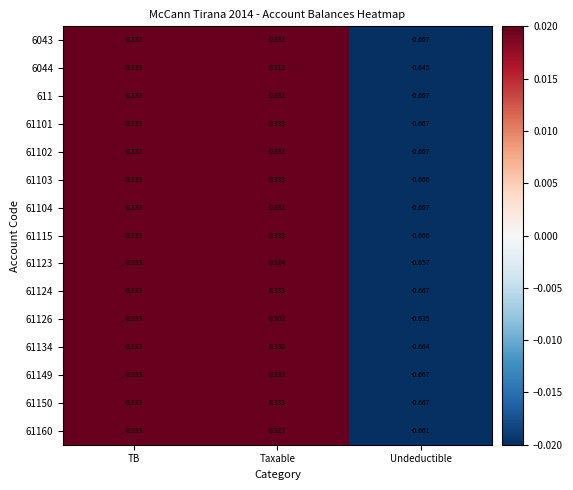

Is the value of 61115 at TB greater than the value of 61123 at Undeductible?

Yes